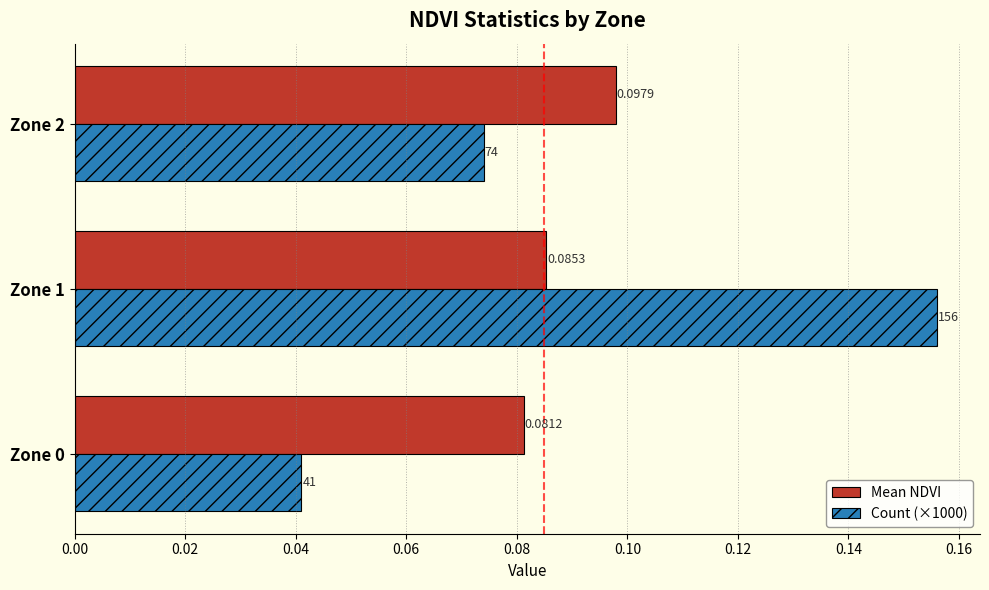

Which series has the largest total across all categories?

Count (×1000)